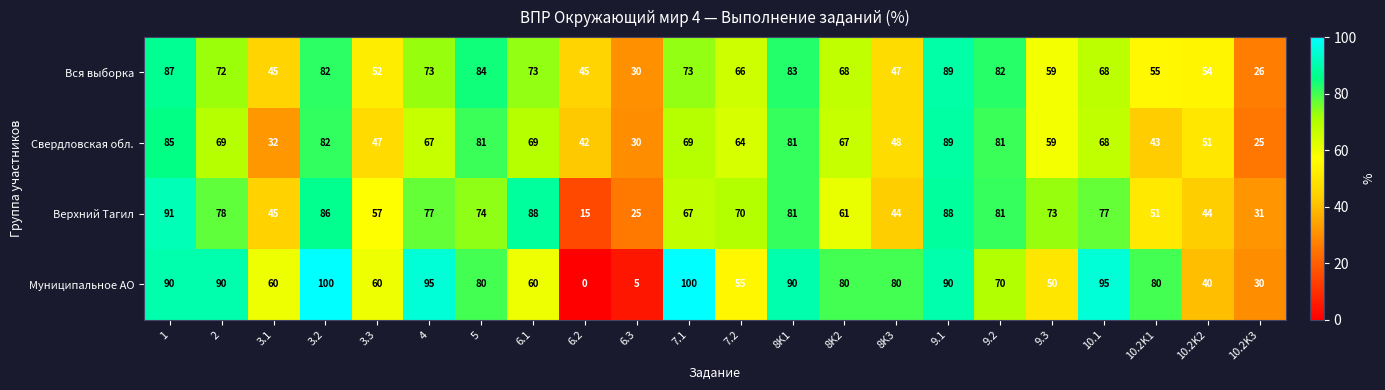

Which category has the lowest value across all series?

6.2